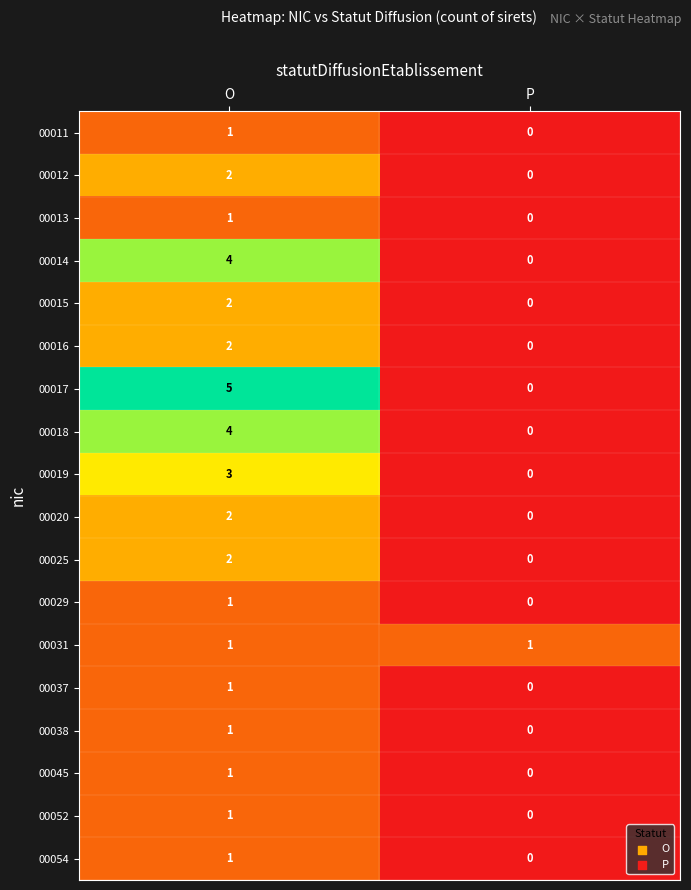

Rank the categories by 00014 value from highest to lowest.

O, P